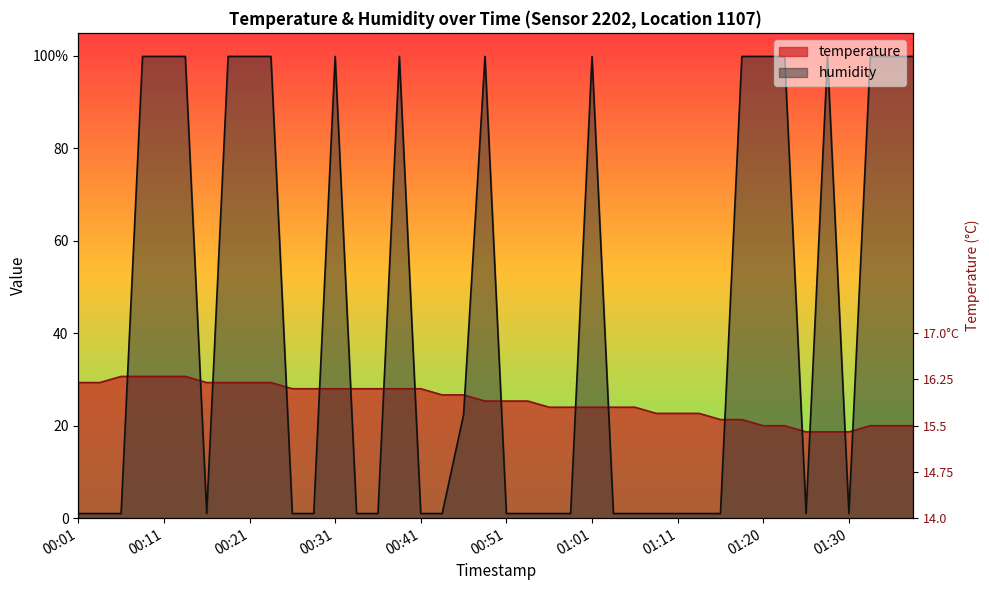

Between 00:01 and 01:06, which series saw the biggest shift?

temperature